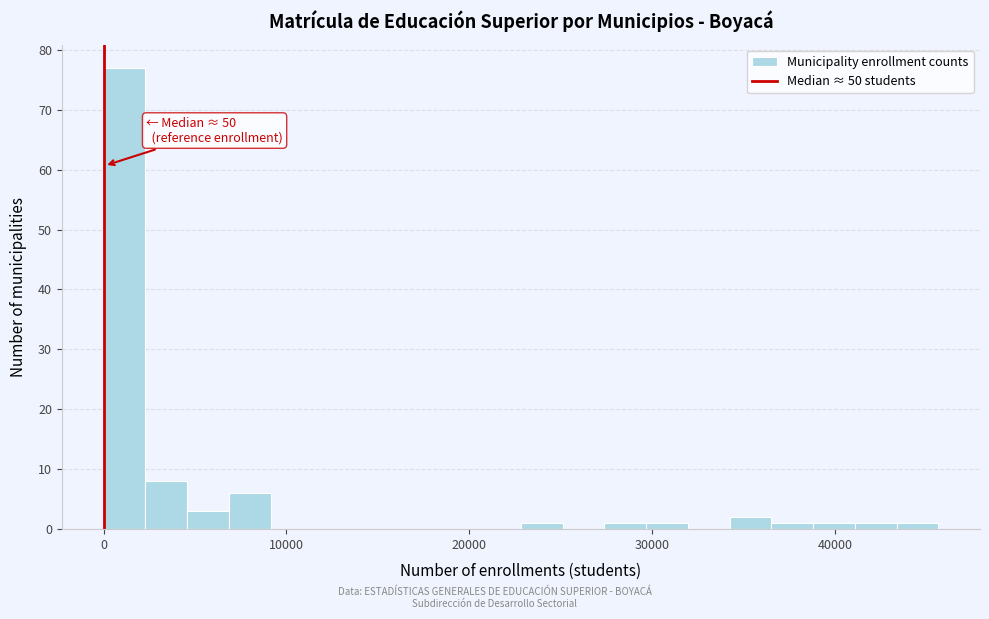

Read against the x-axis, roughly where is the centre of the tallest bar?

1000